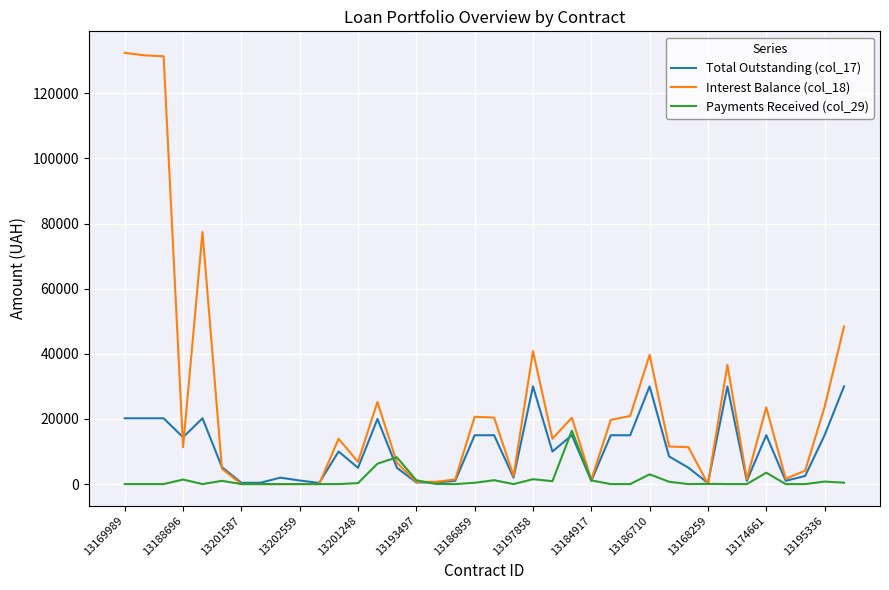

Rank the series by their average value, from lowest to highest.

Payments Received (col_29), Total Outstanding (col_17), Interest Balance (col_18)